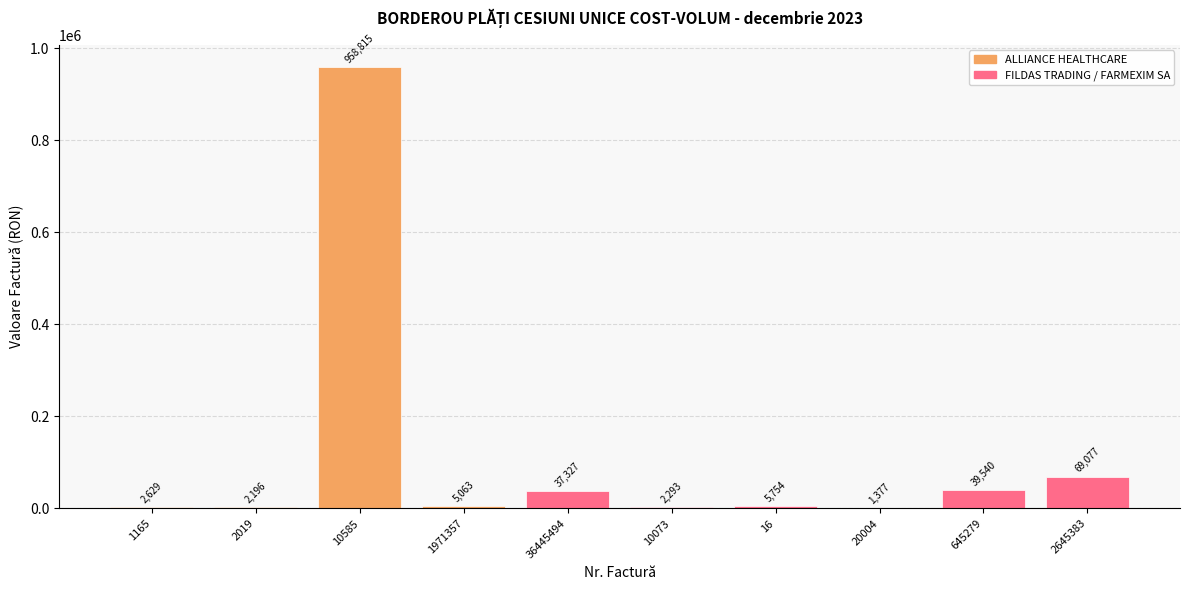

At which label is the value closest to 480096?

2645383